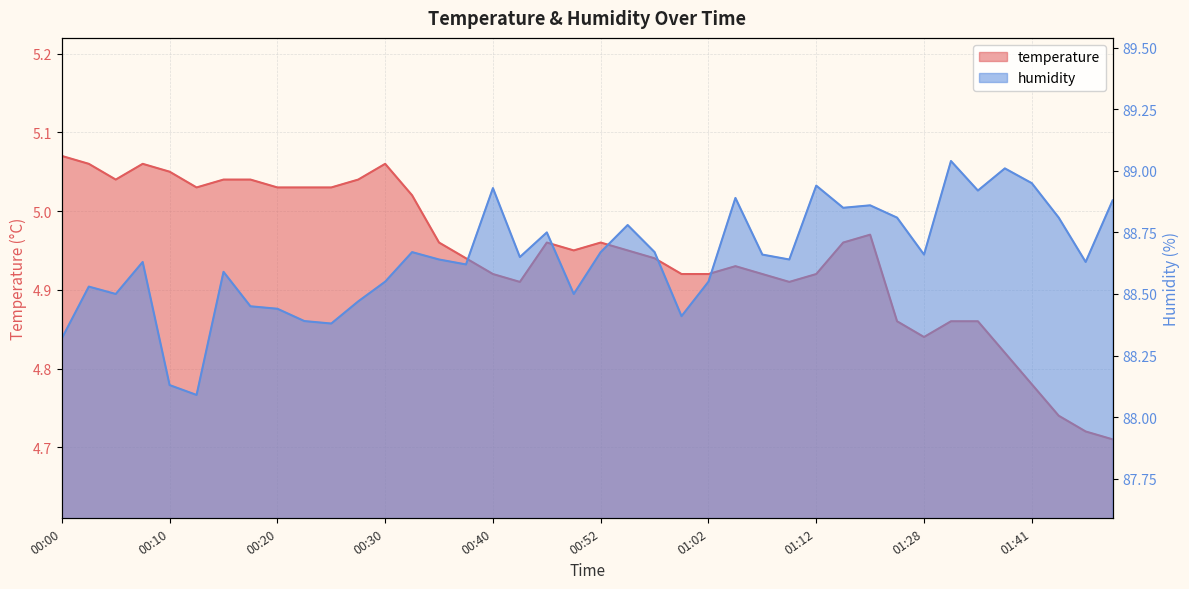

Which series has the largest total across all categories?

humidity